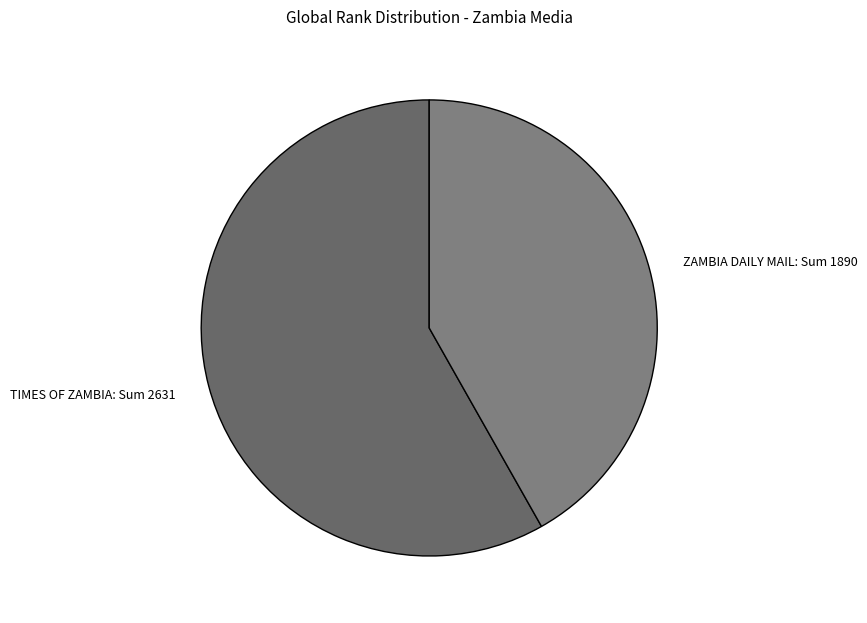

Approximately how many times larger is the value at TIMES OF ZAMBIA: Sum 2631 compared to ZAMBIA DAILY MAIL: Sum 1890?

1.4